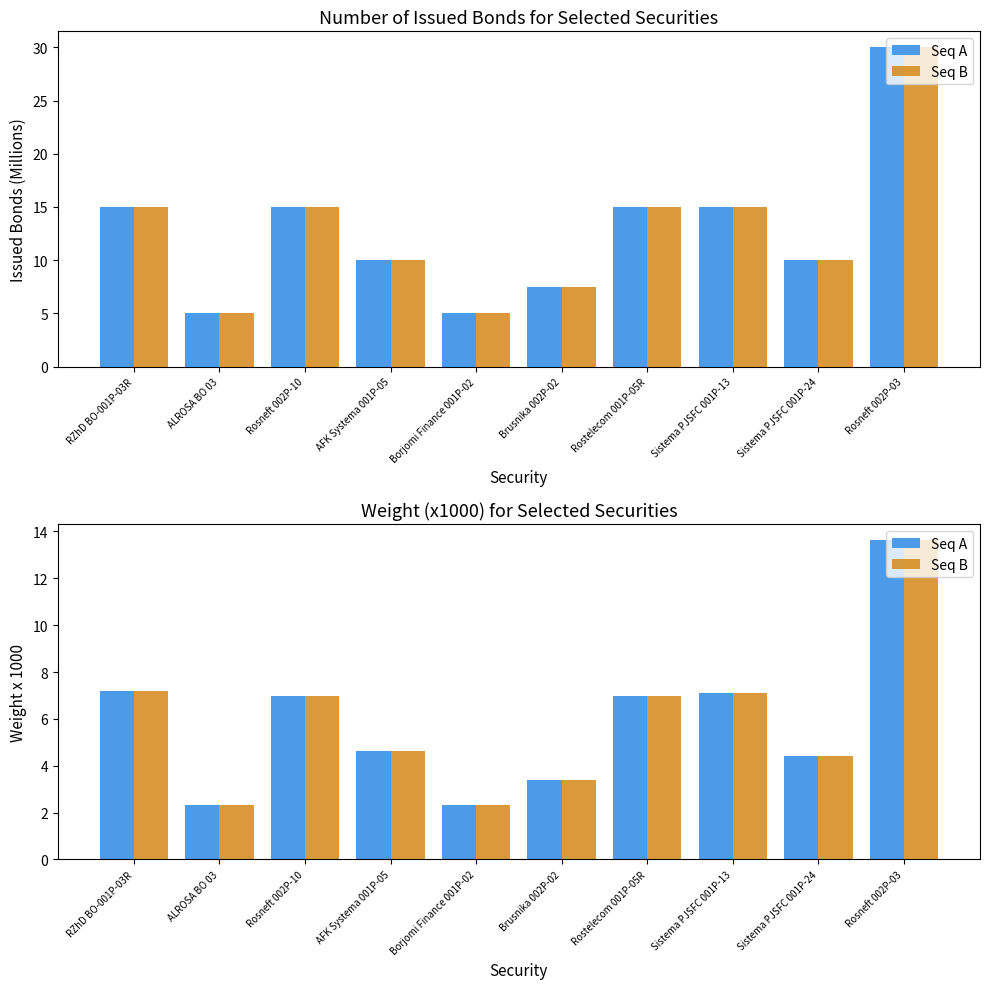

What is the difference between the maximum and minimum values in the Seq A series?

11.3